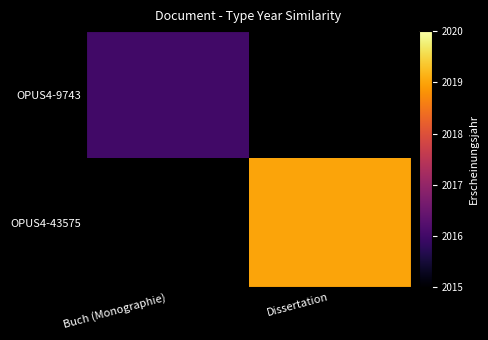

Is it true that OPUS4-43575 equals 3167.7 at Dissertation?

False